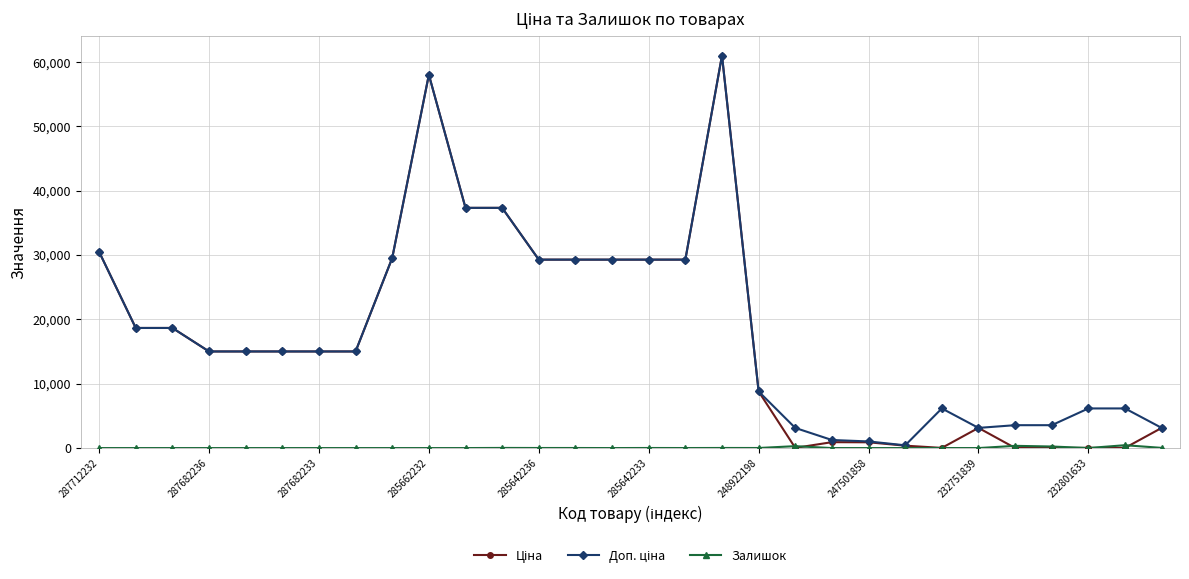

True or false: Ціна and Залишок cross at least once.

True